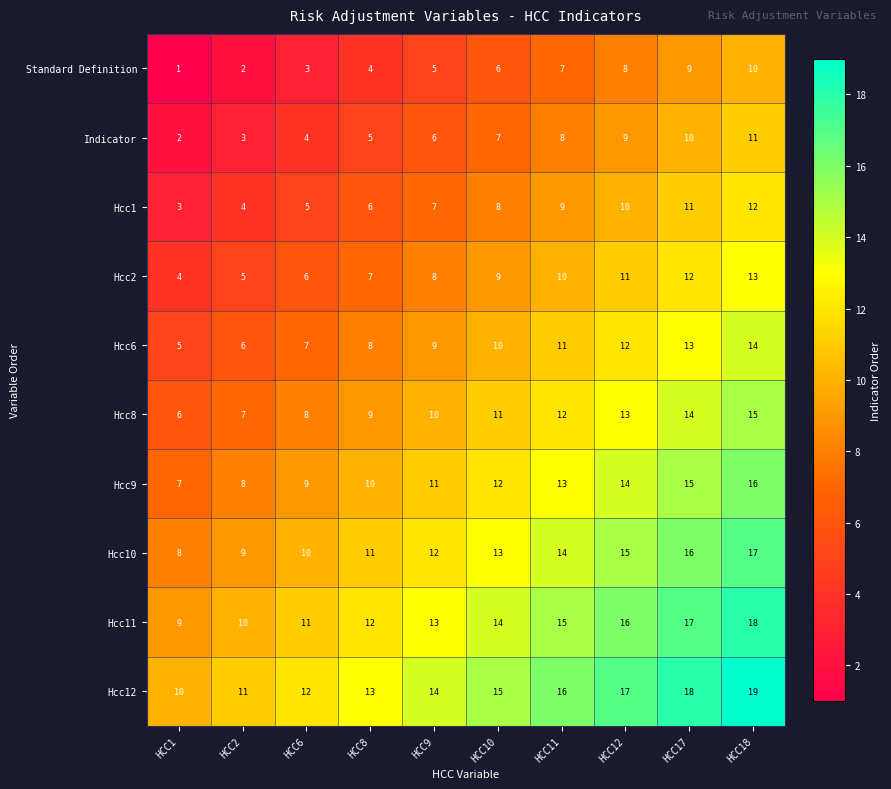

What is the difference between the highest and lowest values at HCC10?

9